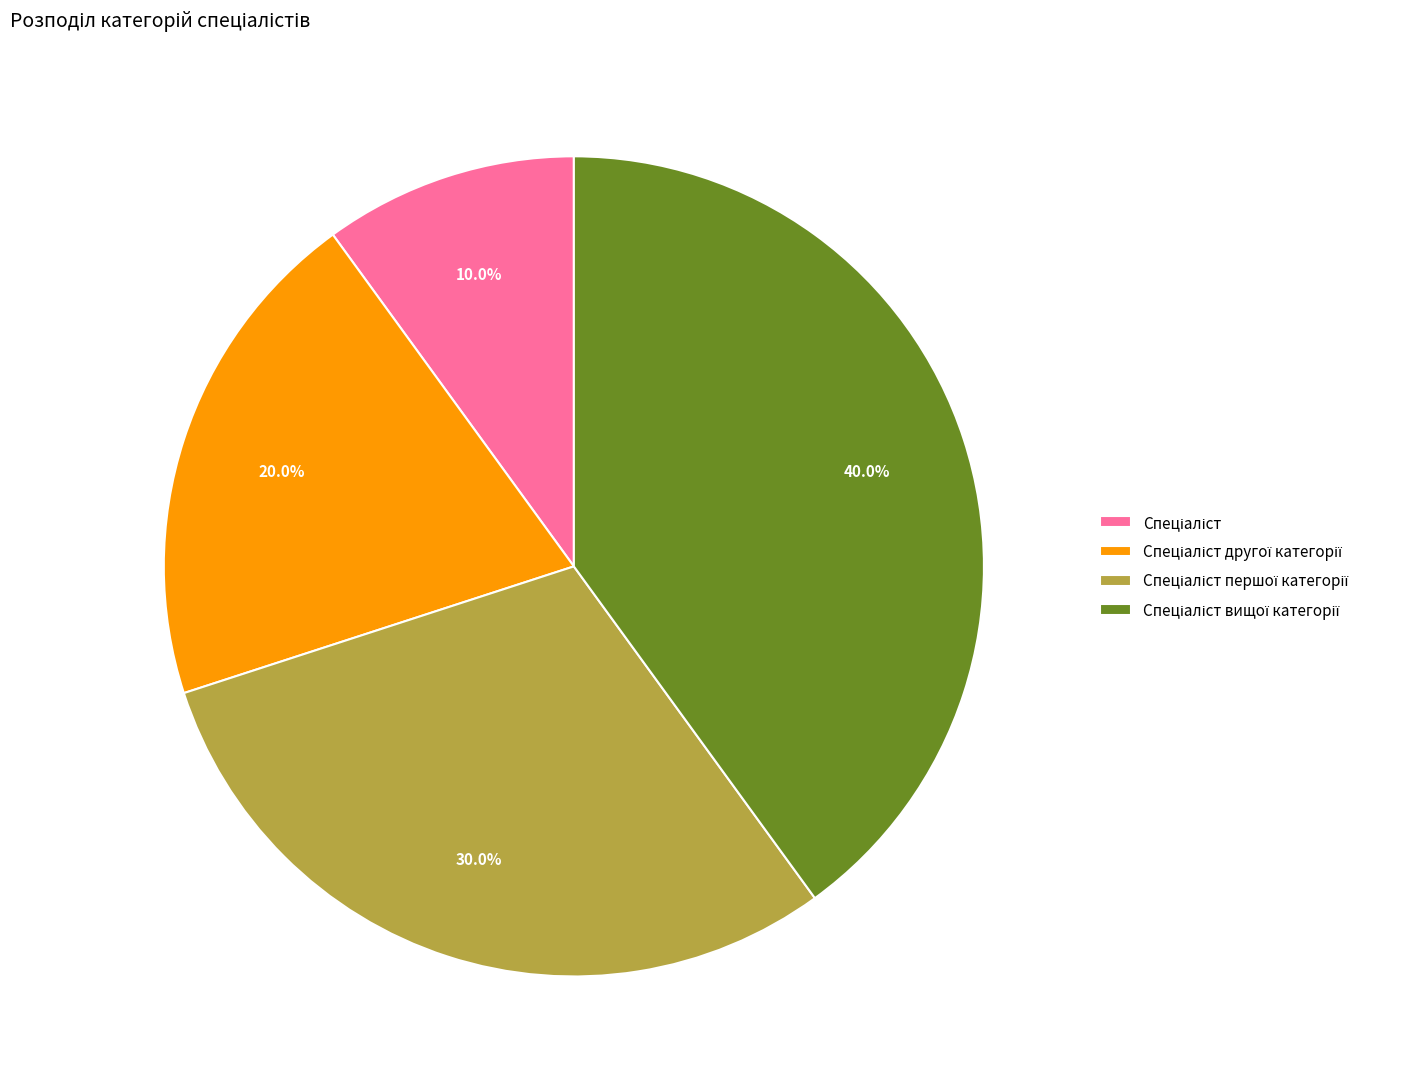

To the nearest percent, what is the average slice percentage?

25%